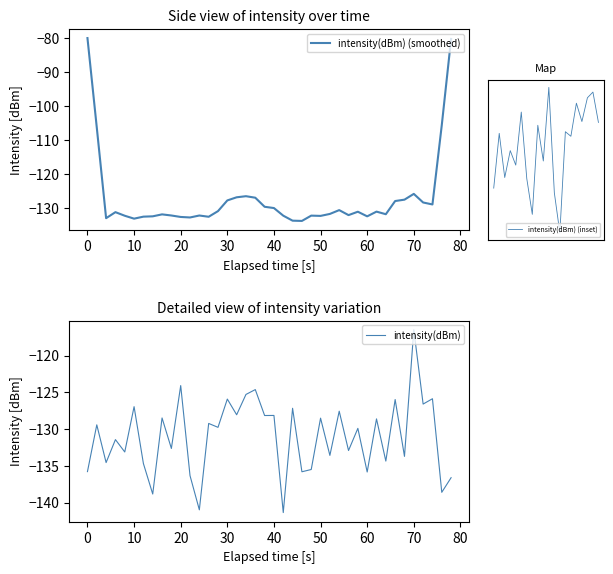

What is the average value?

-131.0